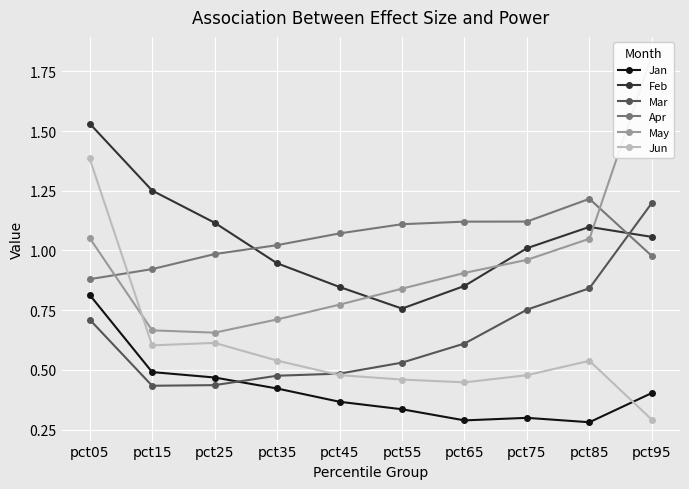

Which has a higher value, pct95 or pct85?

pct95